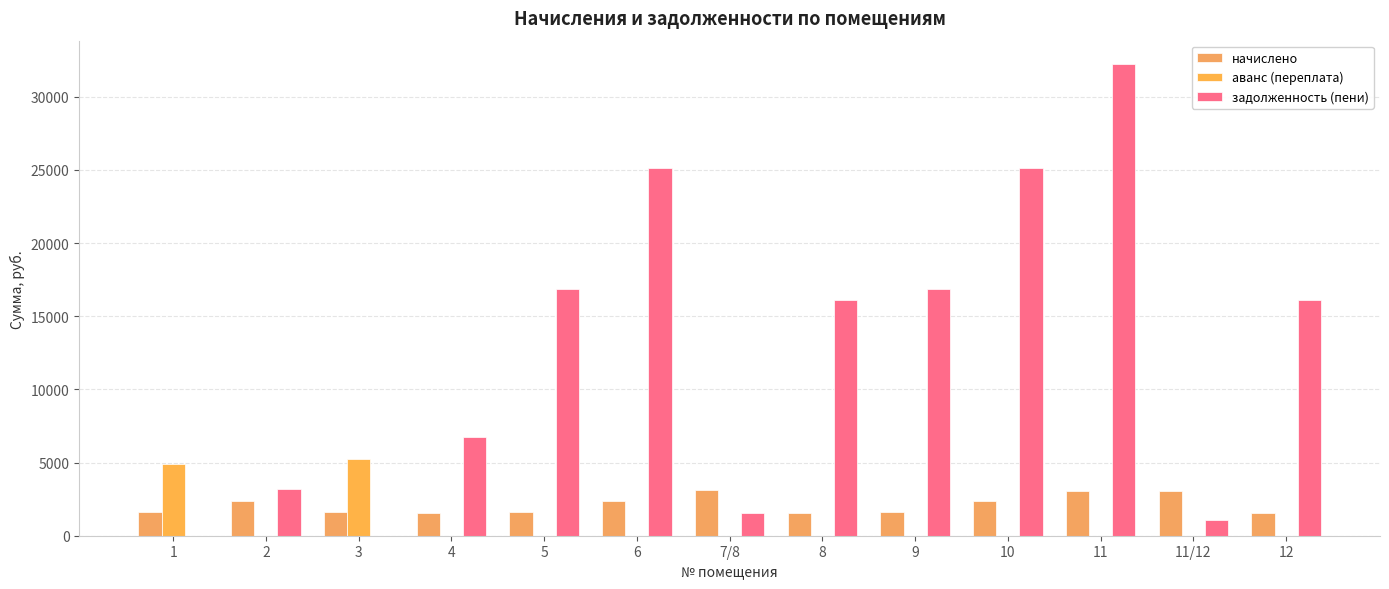

List the series in order of their peak value, highest first.

задолженность (пени), аванс (переплата), начислено